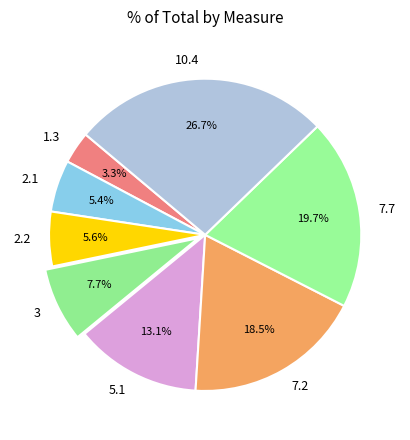

Is there a majority slice in this chart?

No